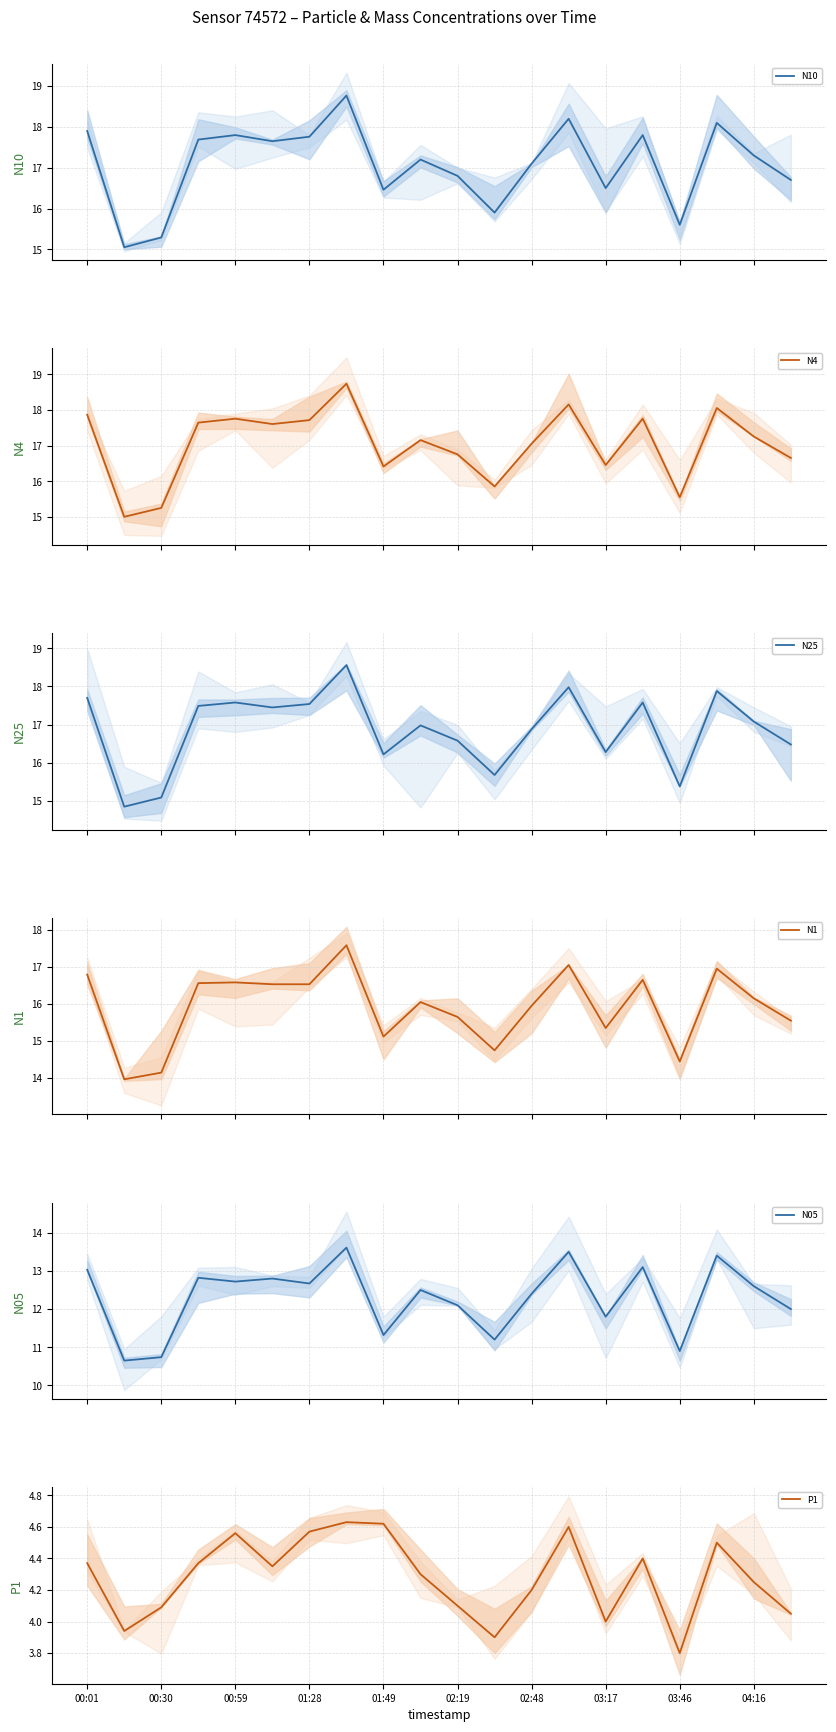

What is the value of the P1 point at the 5th from the left?

4.6